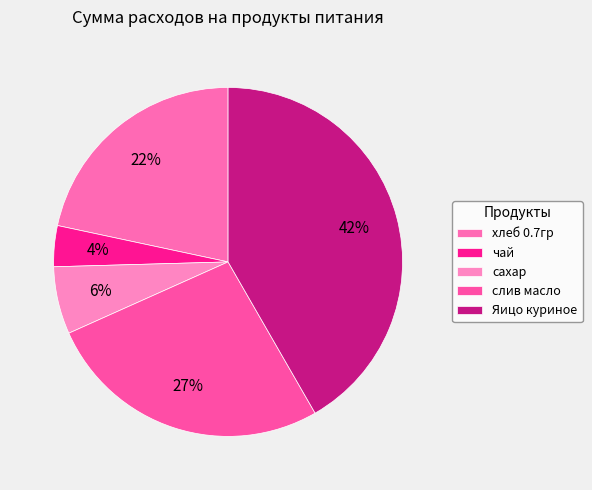

Is there any slice that represents more than half of the pie?

No